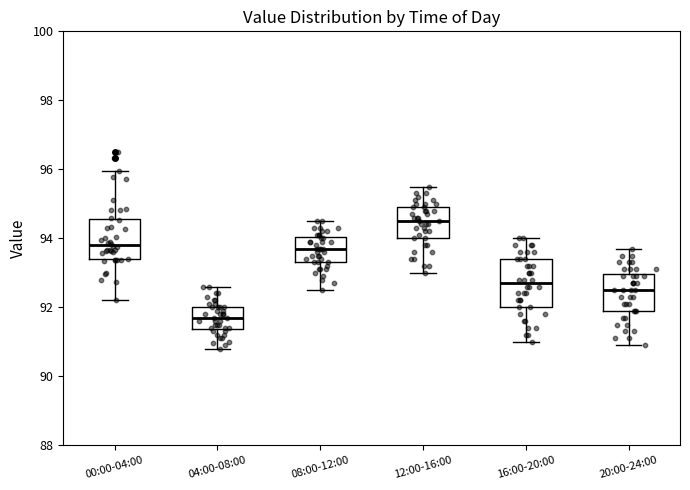

Reading left to right, transcribe this box plot: for each box, give where its median line is, the range the box spans, and where its two whiskers end, as read against the y-axis. The values are not printed on the chart, so give them approximately, as read against the axis.

00:00-04:00: median 93.8, box 93.4 to 94.6, whiskers 92.2 to 96.0
04:00-08:00: median 91.8, box 91.4 to 92.0, whiskers 90.8 to 92.6
08:00-12:00: median 93.8, box 93.4 to 94.0, whiskers 92.6 to 94.6
12:00-16:00: median 94.6, box 94.0 to 95.0, whiskers 93.0 to 95.6
16:00-20:00: median 92.8, box 92.0 to 93.4, whiskers 91.0 to 94.0
20:00-24:00: median 92.6, box 92.0 to 93.0, whiskers 91.0 to 93.8